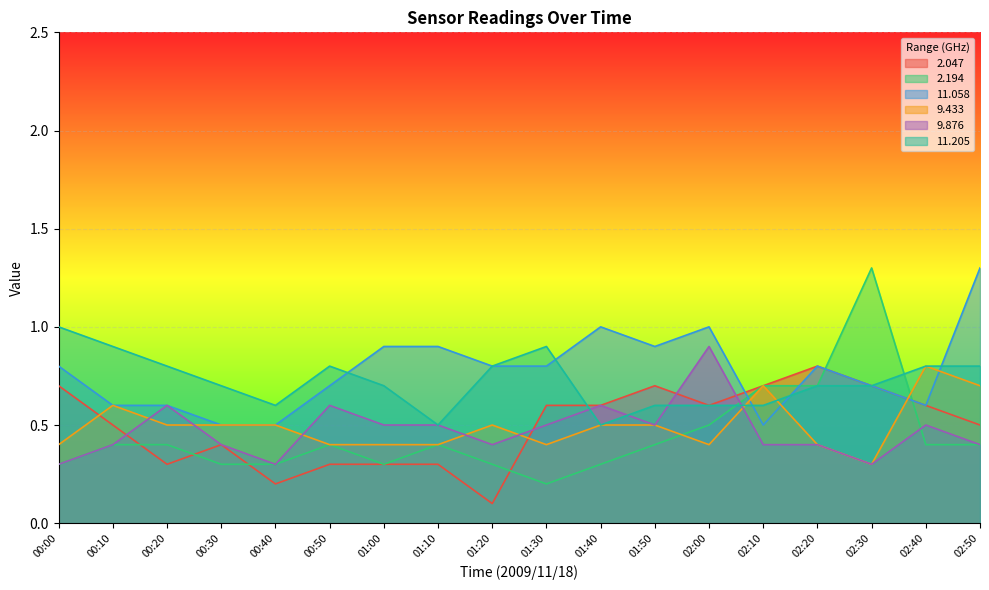

What value does the   2.047 series have at 00:30?

0.4